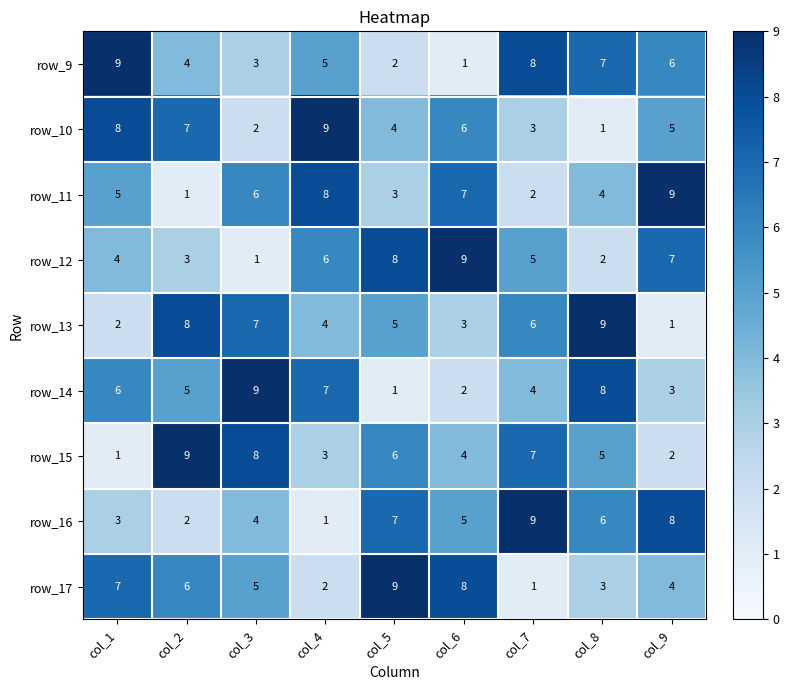

Rank the series at col_7 from highest to lowest value.

row_16, row_9, row_15, row_13, row_12, row_14, row_10, row_11, row_17